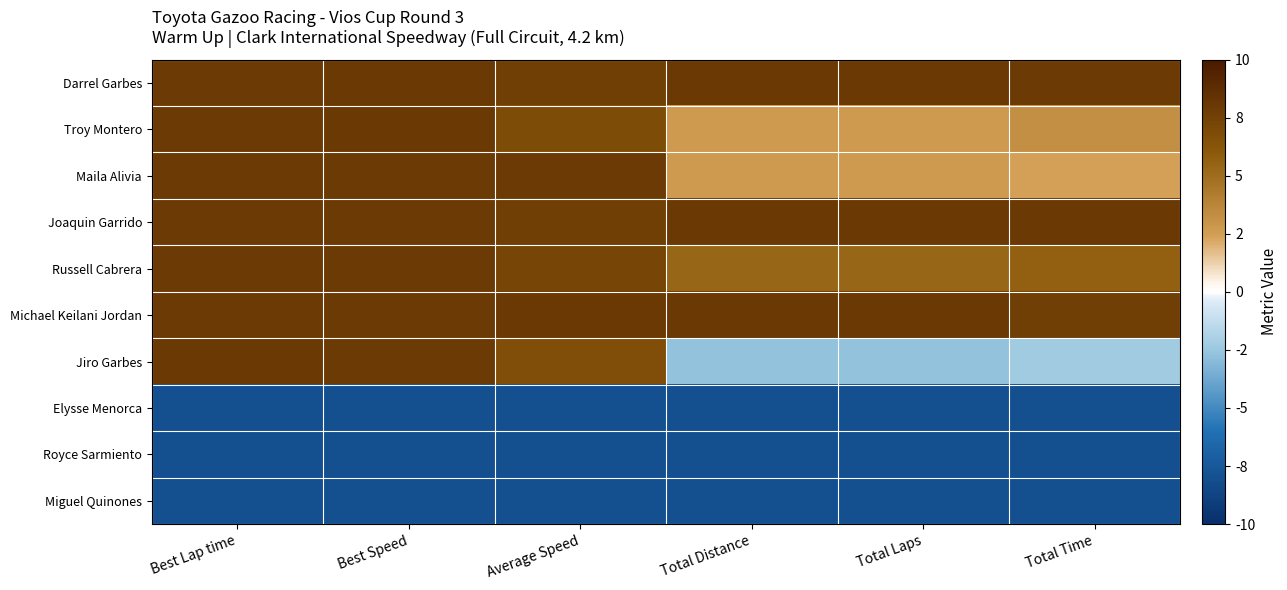

Reading left to right, extract all data points from this chart.

Darrel Garbes: Best Lap time=7.8	Best Speed=8.0	Average Speed=7.6	Total Distance=8.0	Total Laps=8.0	Total Time=7.9
Troy Montero: Best Lap time=7.9	Best Speed=8.0	Average Speed=6.8	Total Distance=2.7	Total Laps=2.7	Total Time=3.2
Maila Alivia: Best Lap time=7.9	Best Speed=8.0	Average Speed=8.0	Total Distance=2.7	Total Laps=2.7	Total Time=2.4
Joaquin Garrido: Best Lap time=7.9	Best Speed=7.9	Average Speed=7.6	Total Distance=8.0	Total Laps=8.0	Total Time=8.0
Russell Cabrera: Best Lap time=7.9	Best Speed=7.9	Average Speed=7.2	Total Distance=5.3	Total Laps=5.3	Total Time=5.7
Michael Keilani Jordan: Best Lap time=7.9	Best Speed=7.9	Average Speed=8.0	Total Distance=8.0	Total Laps=8.0	Total Time=7.6
Jiro Garbes: Best Lap time=8.0	Best Speed=7.8	Average Speed=6.7	Total Distance=-2.7	Total Laps=-2.7	Total Time=-2.3
Elysse Menorca: Best Lap time=-8.0	Best Speed=-8.0	Average Speed=-8.0	Total Distance=-8.0	Total Laps=-8.0	Total Time=-8.0
Royce Sarmiento: Best Lap time=-8.0	Best Speed=-8.0	Average Speed=-8.0	Total Distance=-8.0	Total Laps=-8.0	Total Time=-8.0
Miguel Quinones: Best Lap time=-8.0	Best Speed=-8.0	Average Speed=-8.0	Total Distance=-8.0	Total Laps=-8.0	Total Time=-8.0